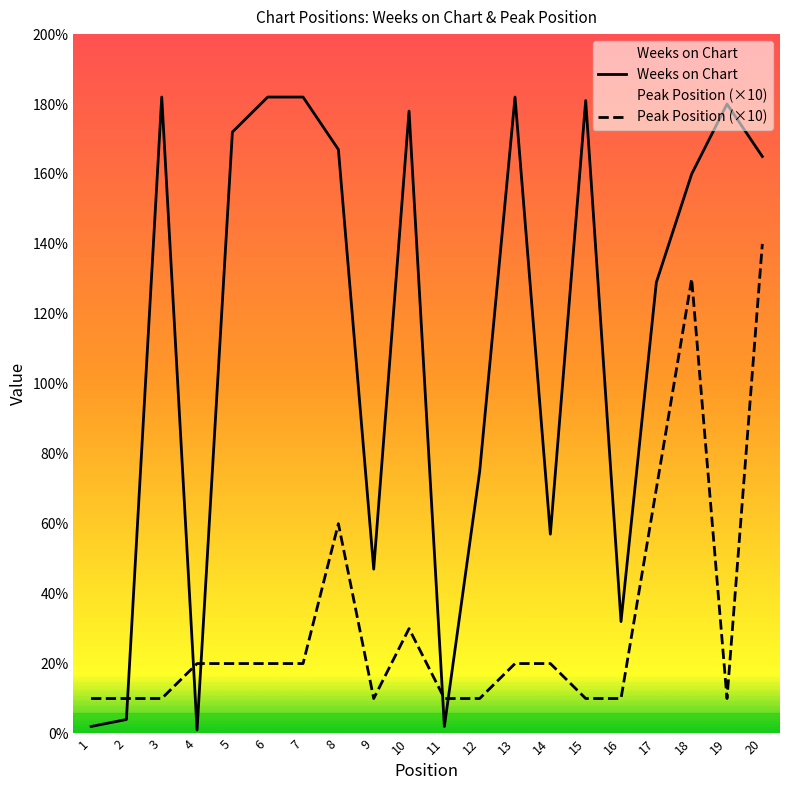

How many interior local peaks does the Peak Position (×10) series have?

3